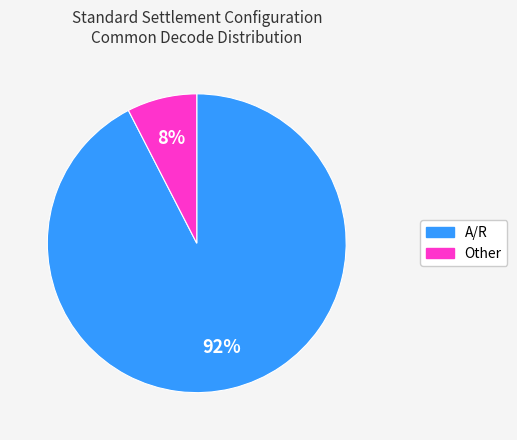

Approximately how many times larger is the value at Other compared to A/R?

0.1